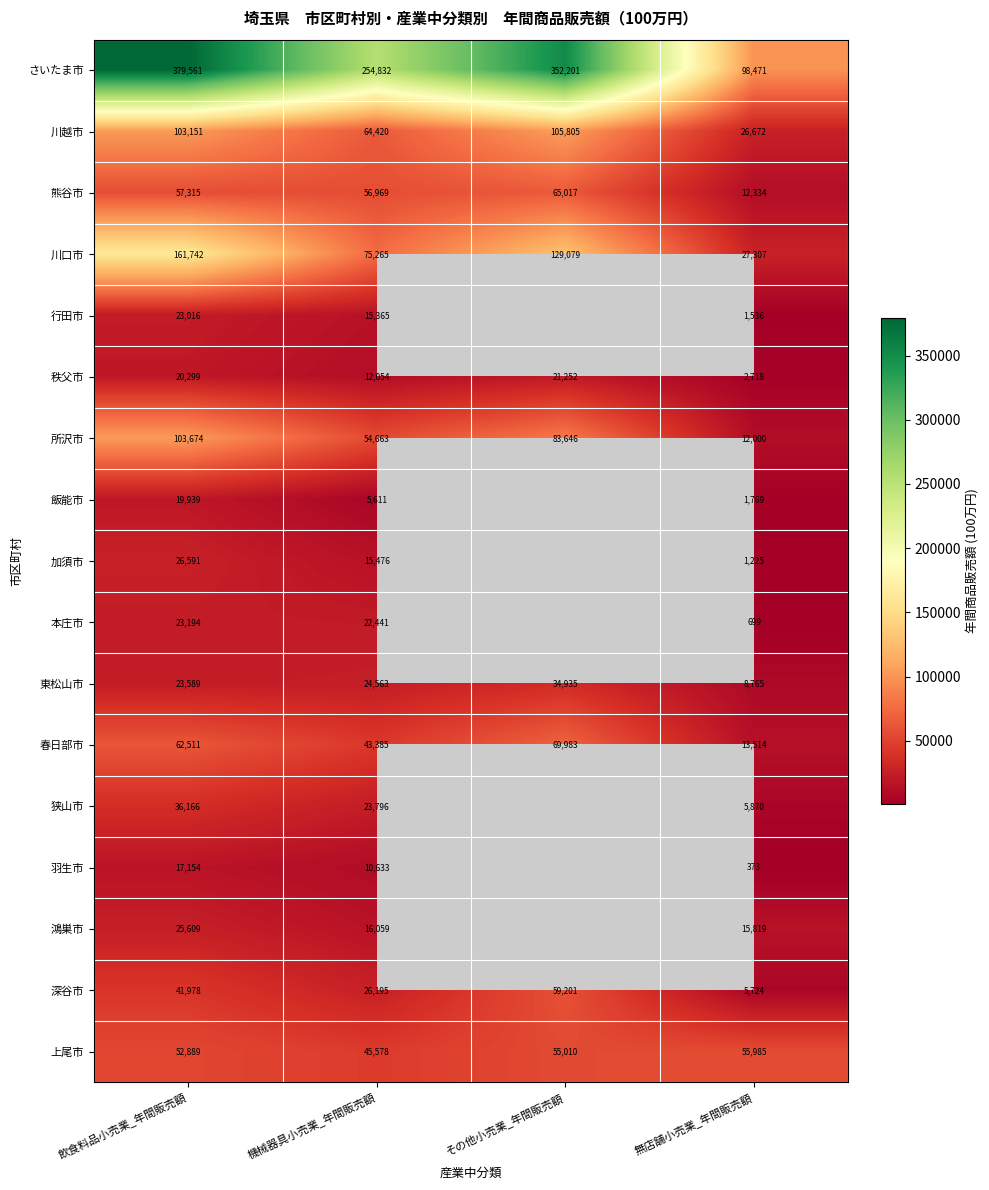

What is the greatest value displayed?

379561.0